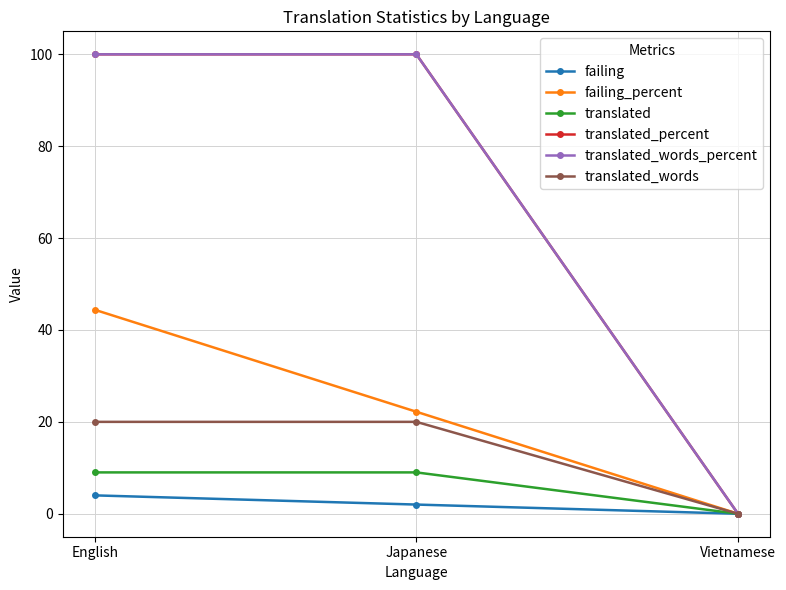

At which label does translated_words reach its minimum?

Vietnamese